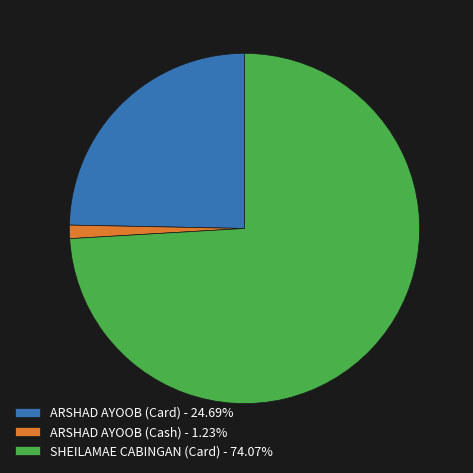

Count the number of slices in the pie.

3